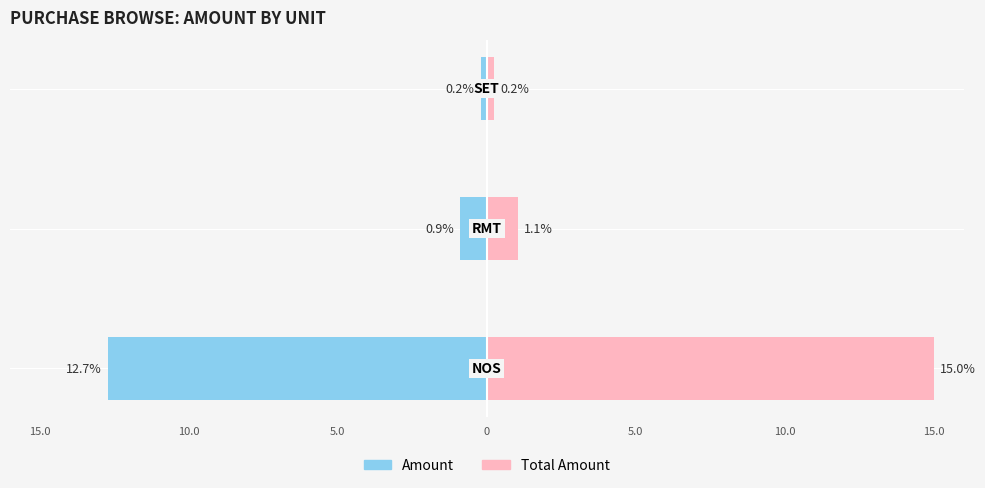

Count the number of data series in this chart.

2